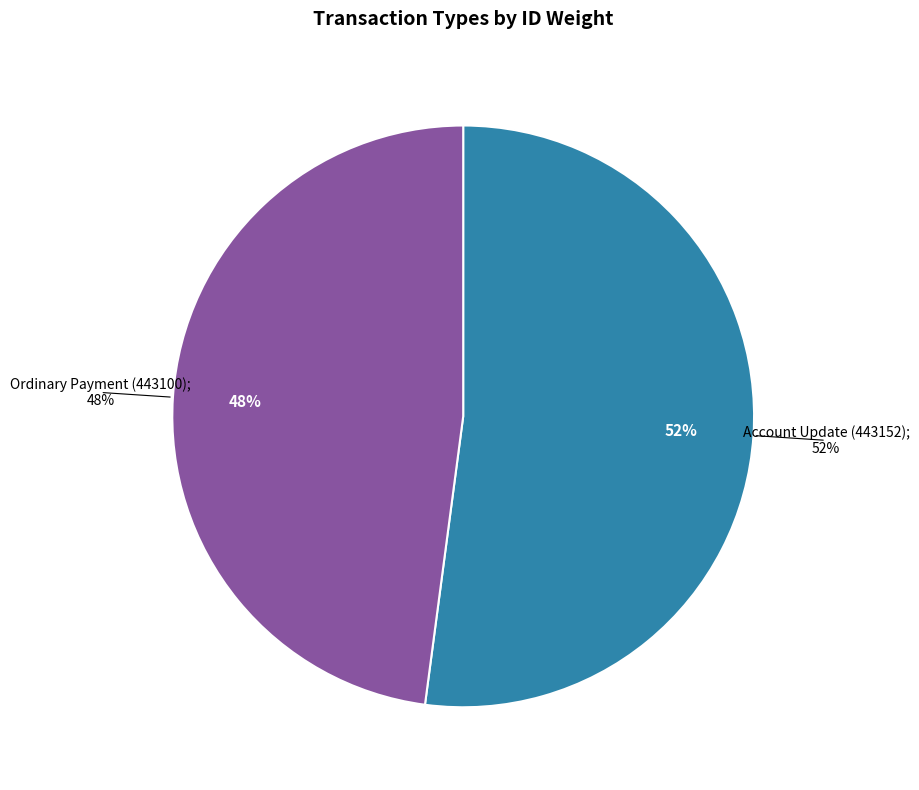

Which category has the biggest portion of the pie?

Account Update (443152)